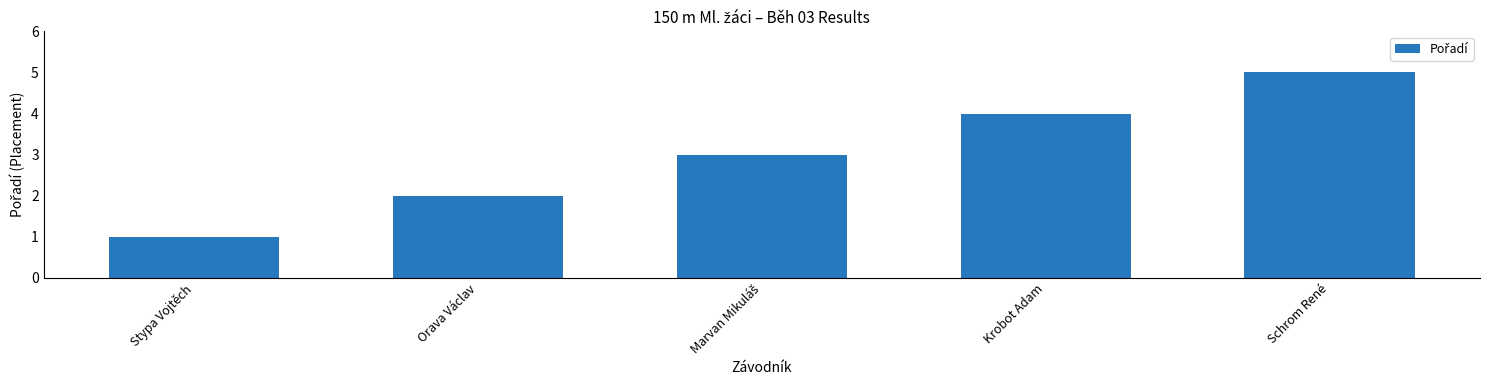

Is it true that the value at Schrom René is 5?

True